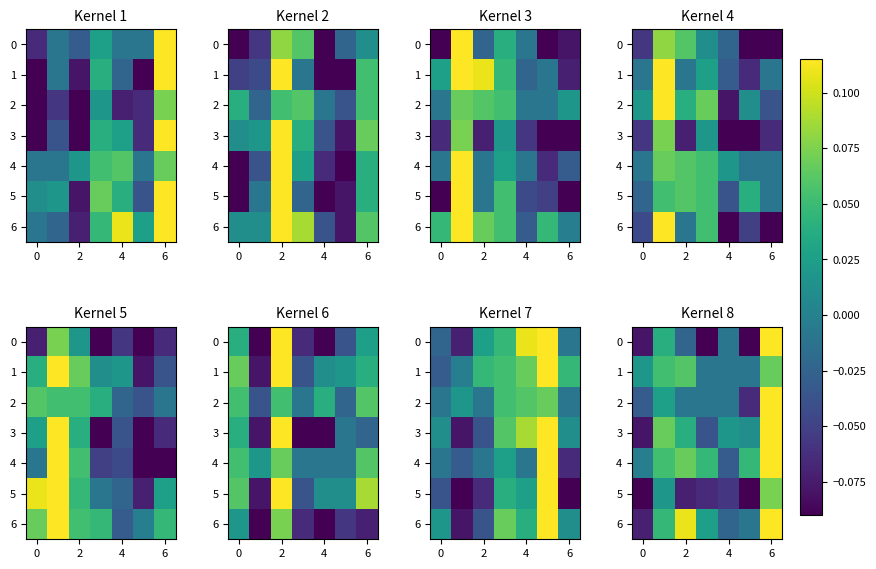

What is the difference between the maximum and minimum values in the 1 series?

0.1